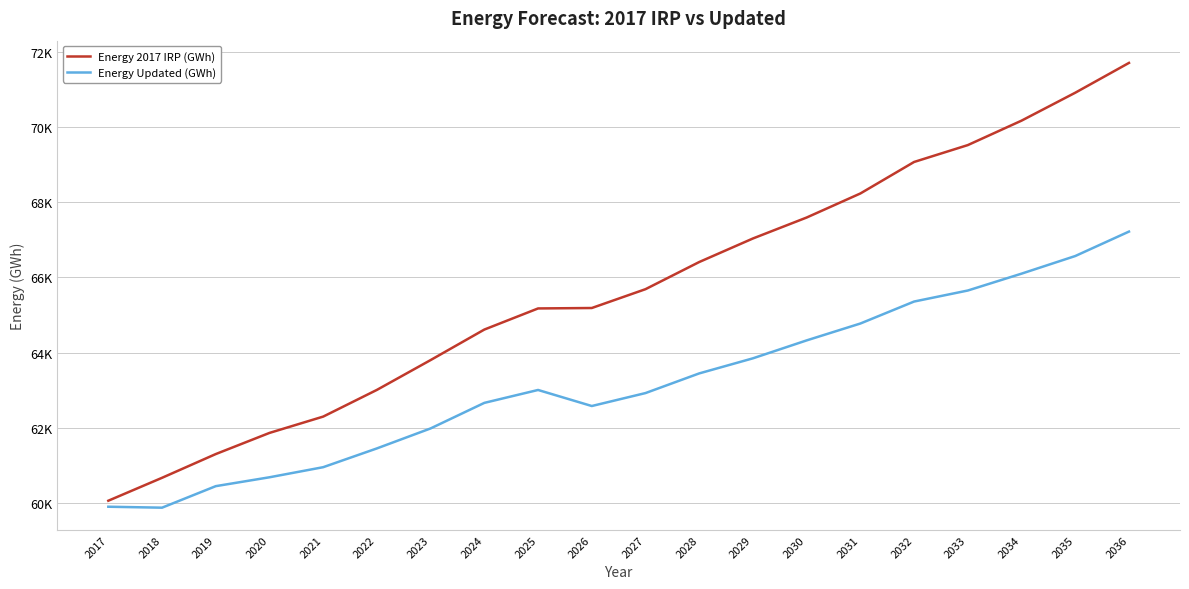

At how many categories does at least one series exceed 65463?

10